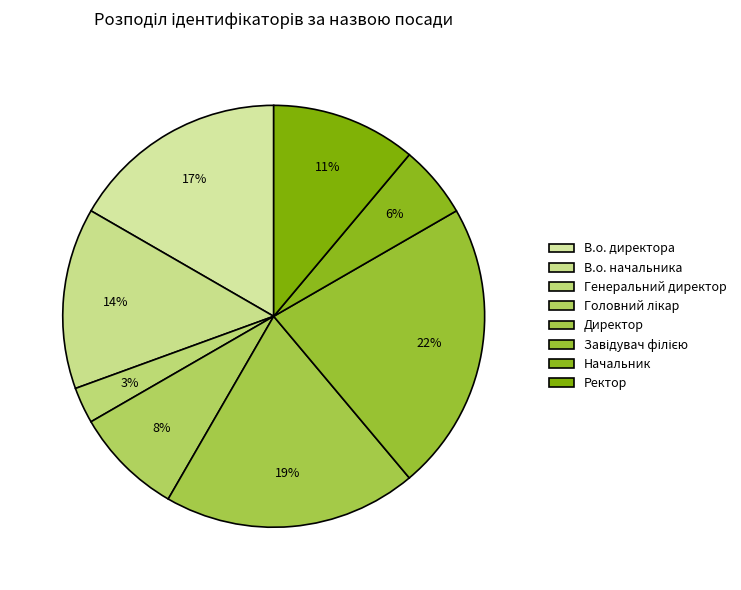

How many slices are in this pie chart?

8